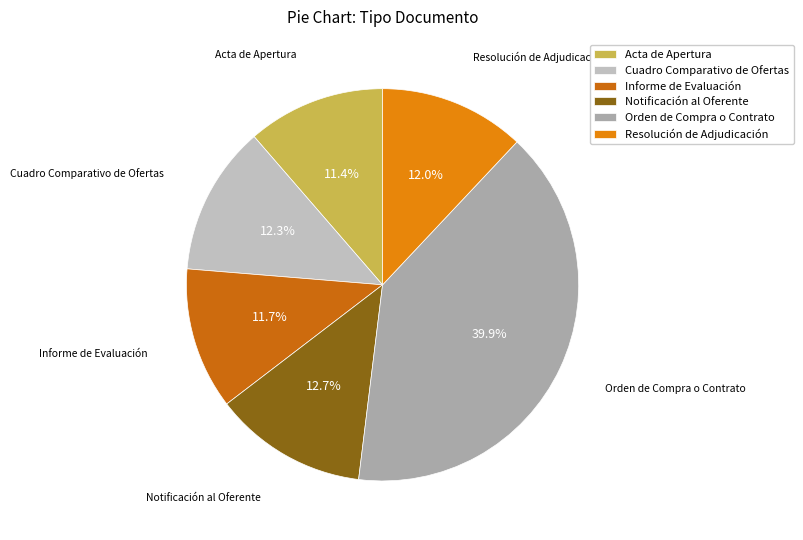

Which has a higher value, Informe de Evaluación or Notificación al Oferente?

Notificación al Oferente